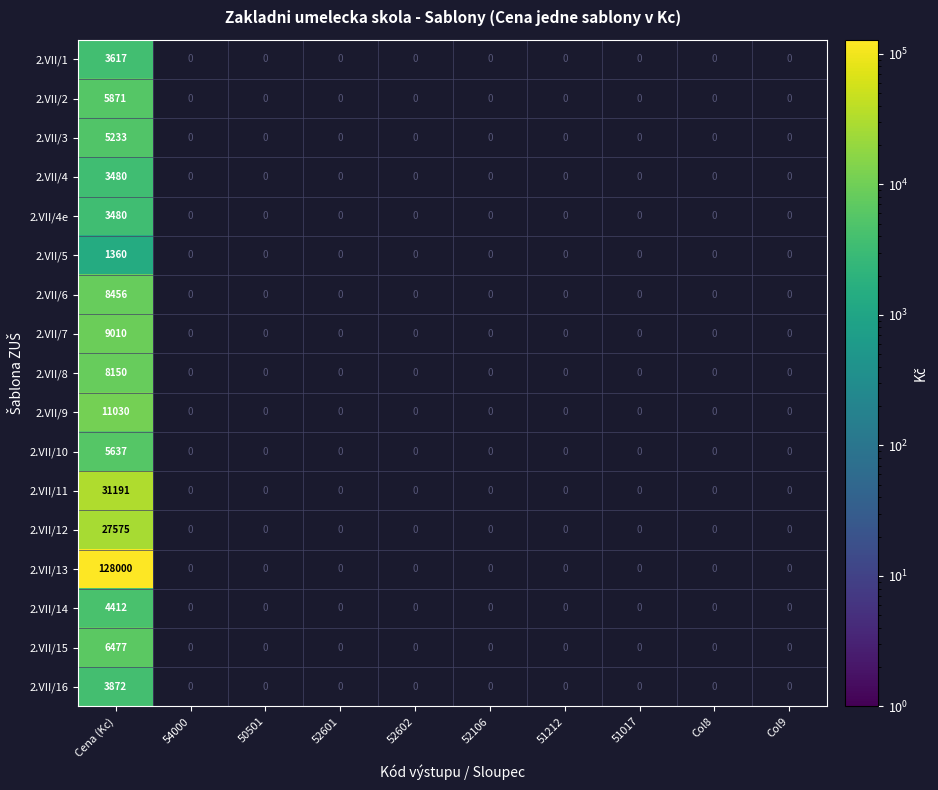

At which category is the sum across all series the highest?

Cena (Kc)